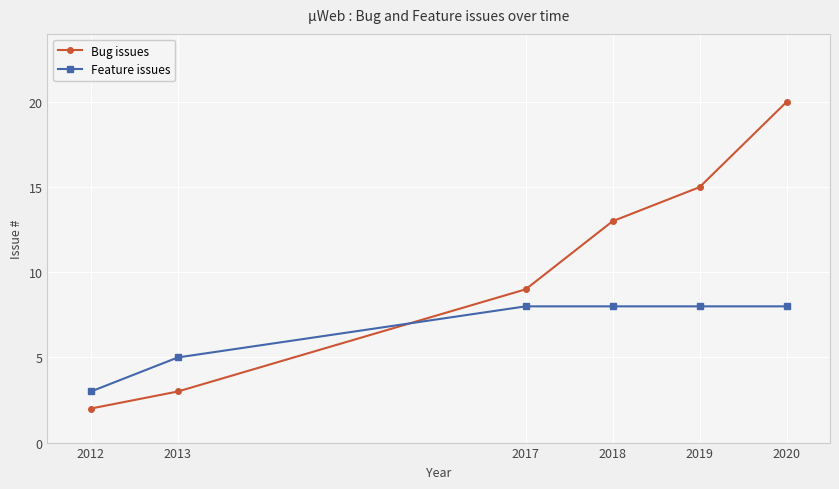

True or false: Feature issues has more than 2 points higher than both neighbors.

False